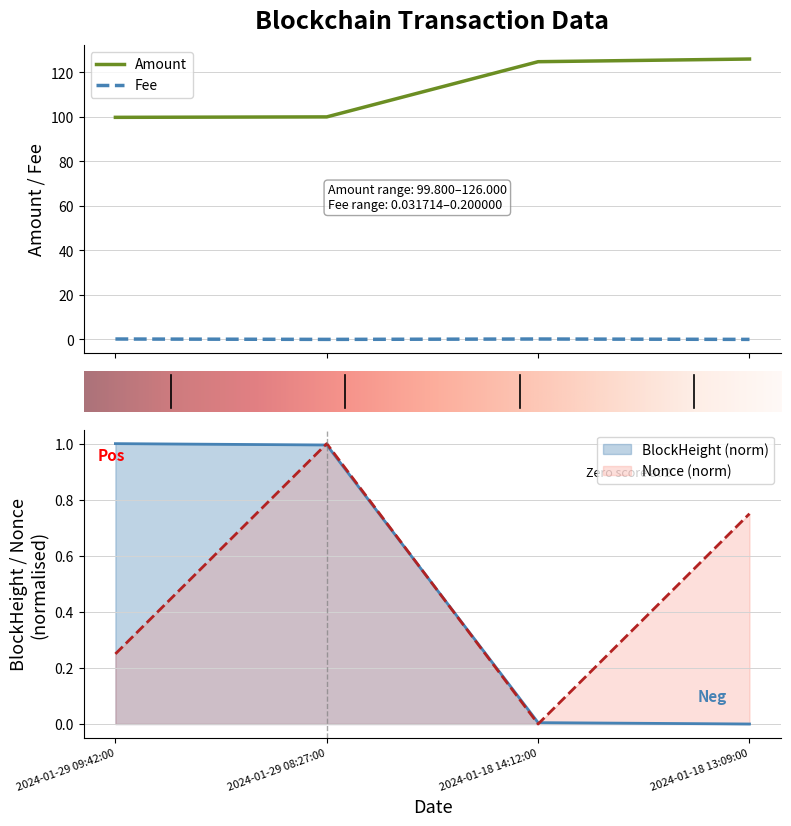

Reading left to right, transcribe all the data shown in this chart.

Amount: 99.8	100.0	124.8	126.0
Fee: 0.2	0.0	0.2	0.0
BlockHeight: 1.0	1.0	0.0	0.0
Nonce: 0.2	1.0	0.0	0.7